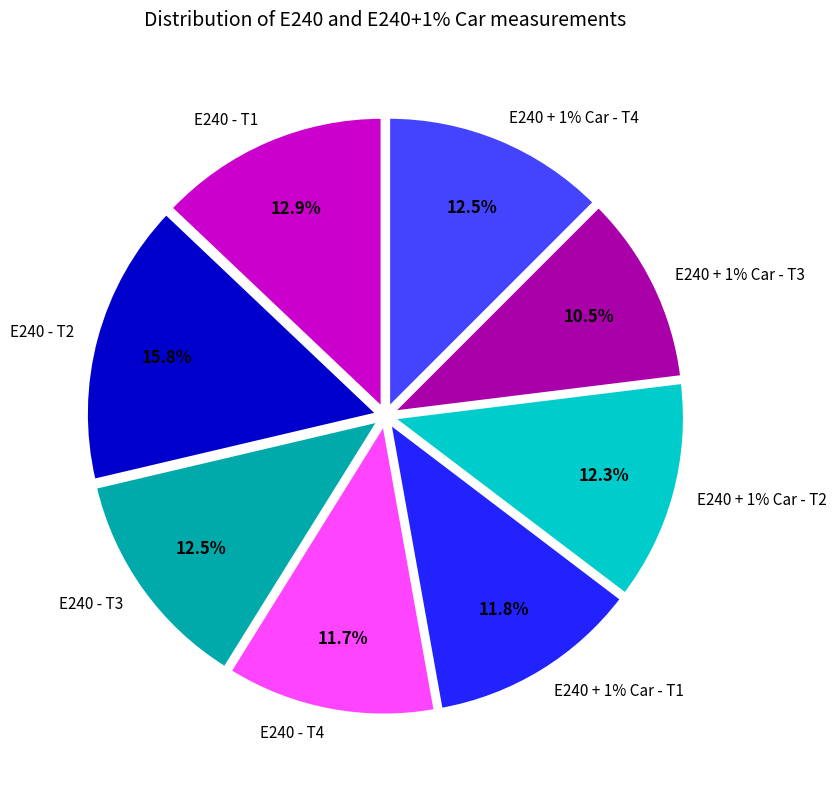

Count the number of slices in the pie.

8